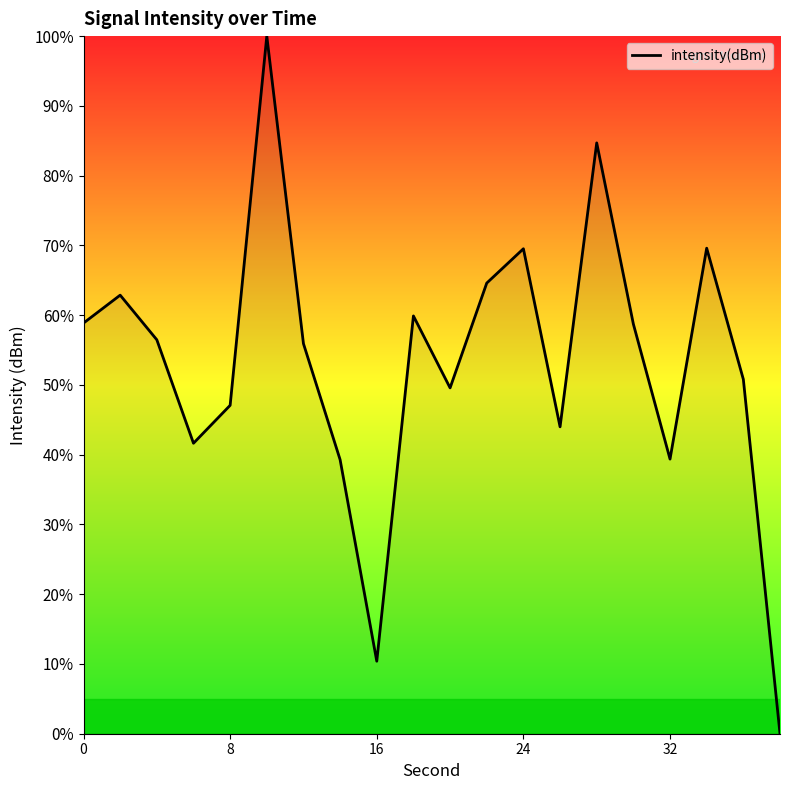

True or false: there are more than 0 points higher than both neighbors.

True